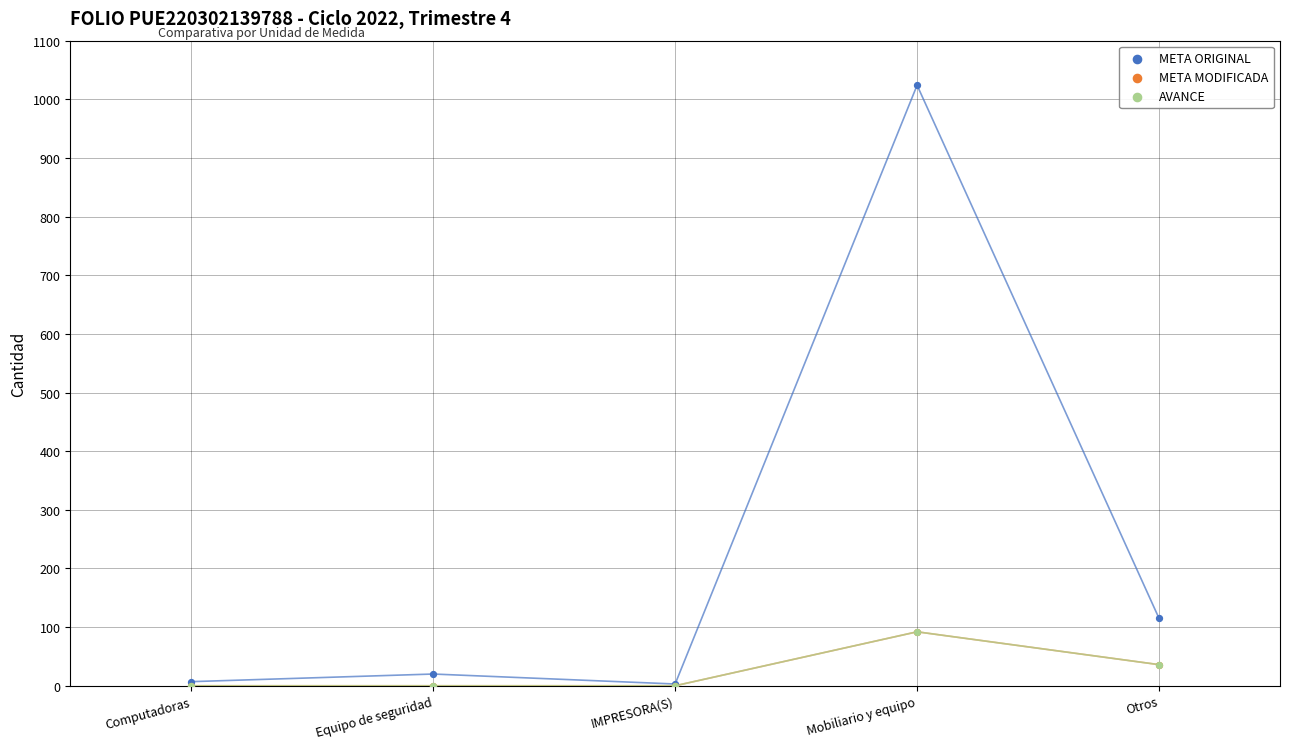

What are all the series names shown in the legend?

META ORIGINAL, META MODIFICADA, AVANCE